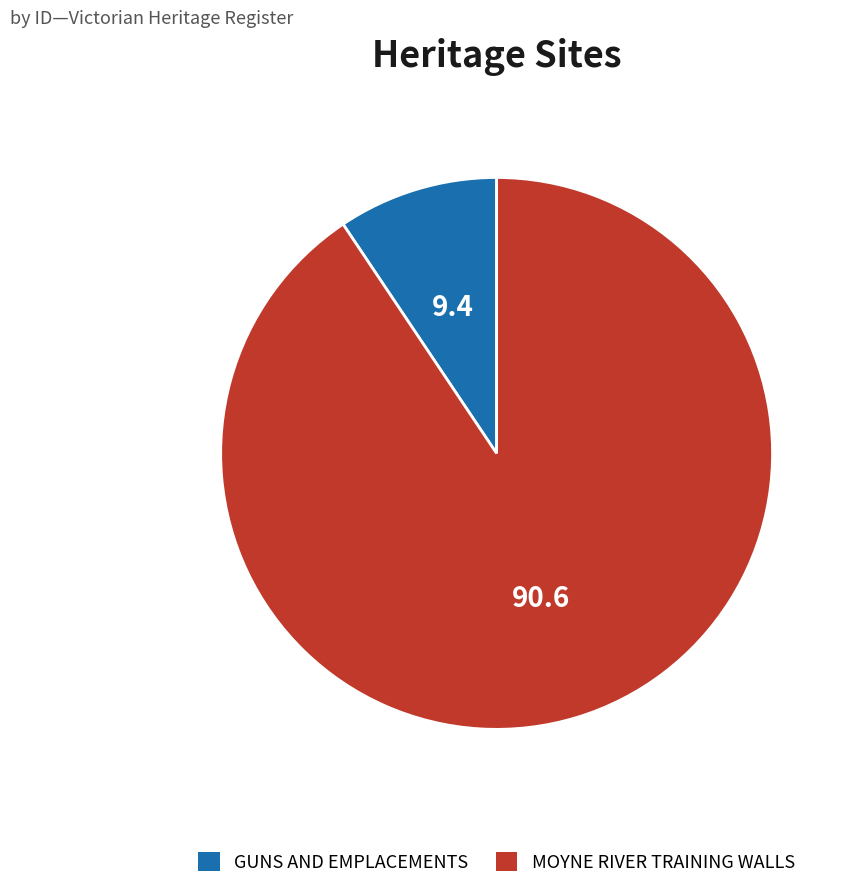

Which category has the smallest portion of the pie?

GUNS AND EMPLACEMENTS